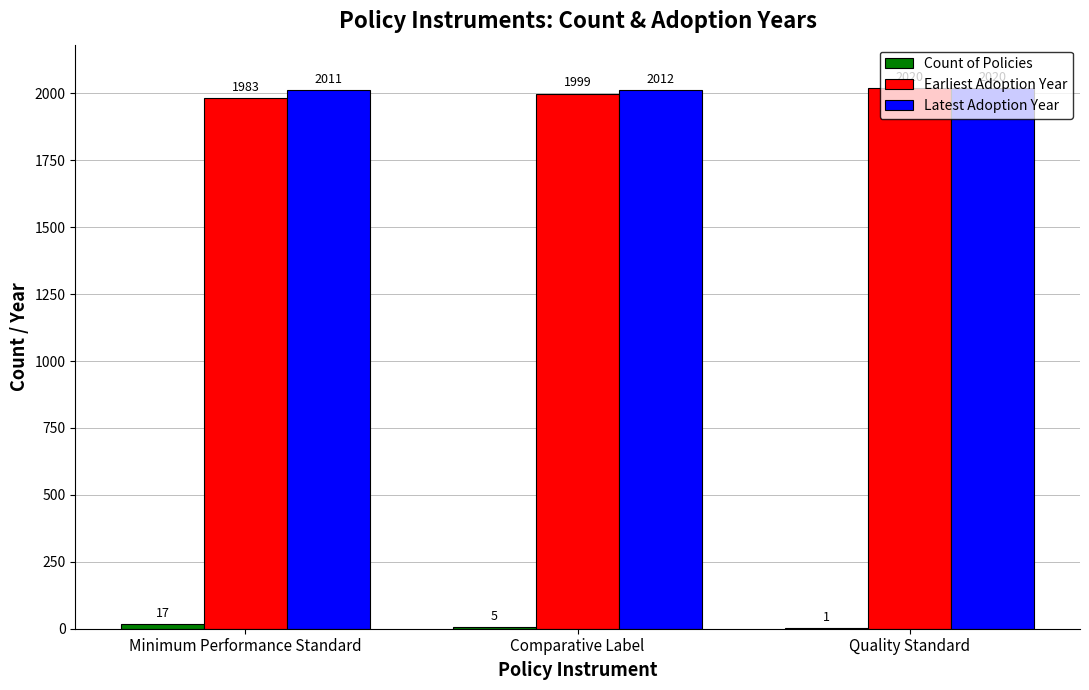

At which label does Latest Adoption Year reach its peak?

Quality Standard